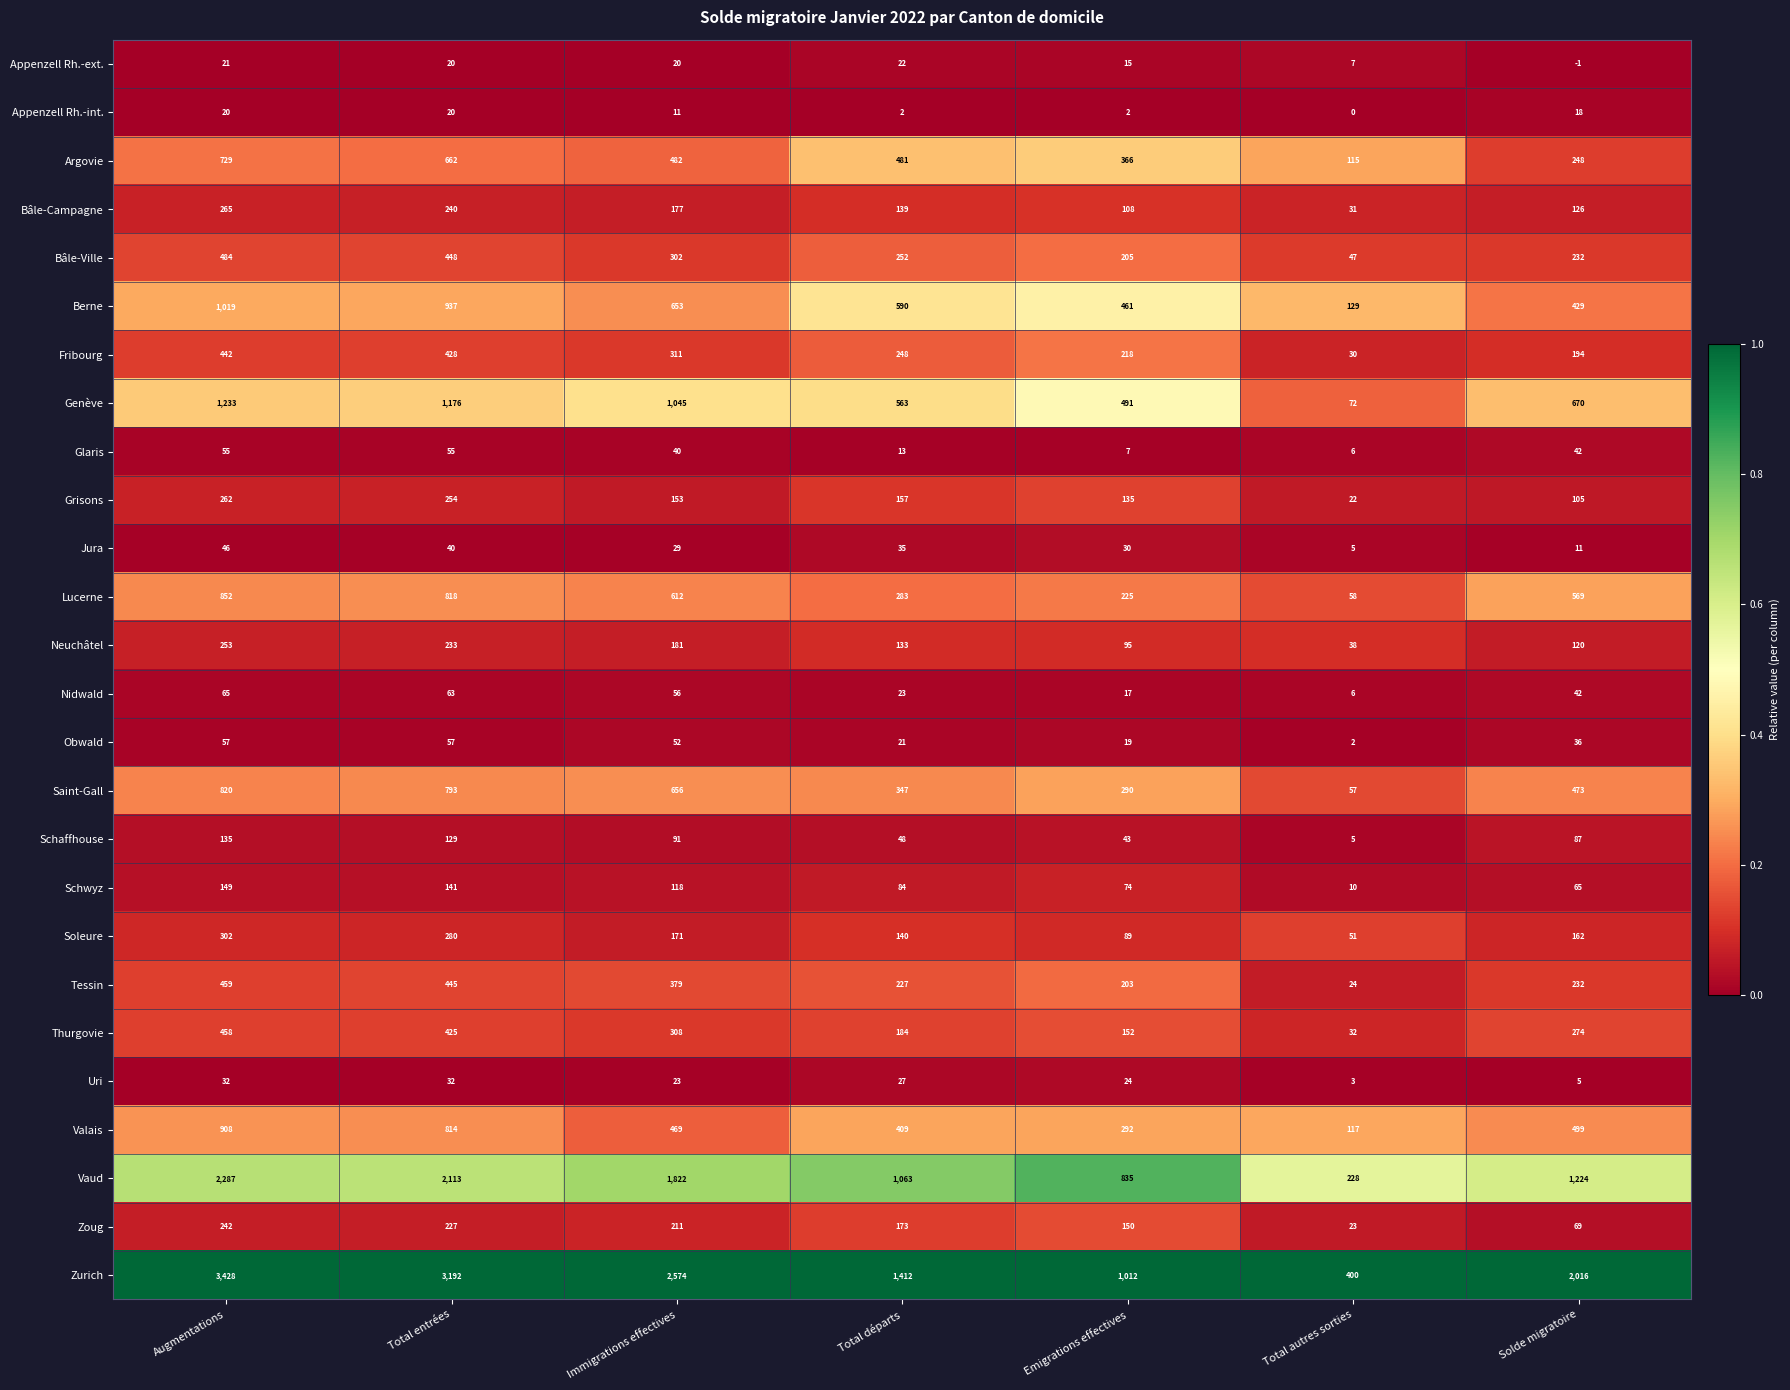

The value of Appenzell Rh.-int. at Augmentations is 11. True or false?

False